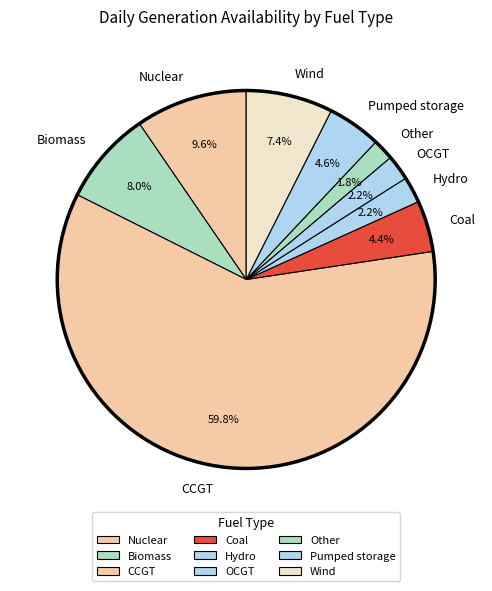

Is the sum of Pumped storage and CCGT greater than half?

Yes